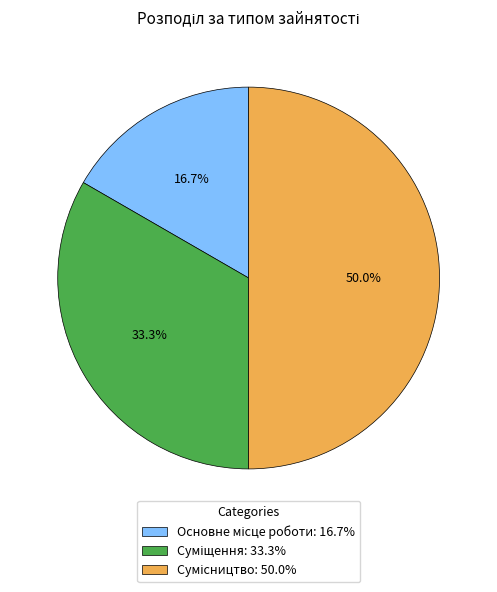

Count the number of slices in the pie.

3